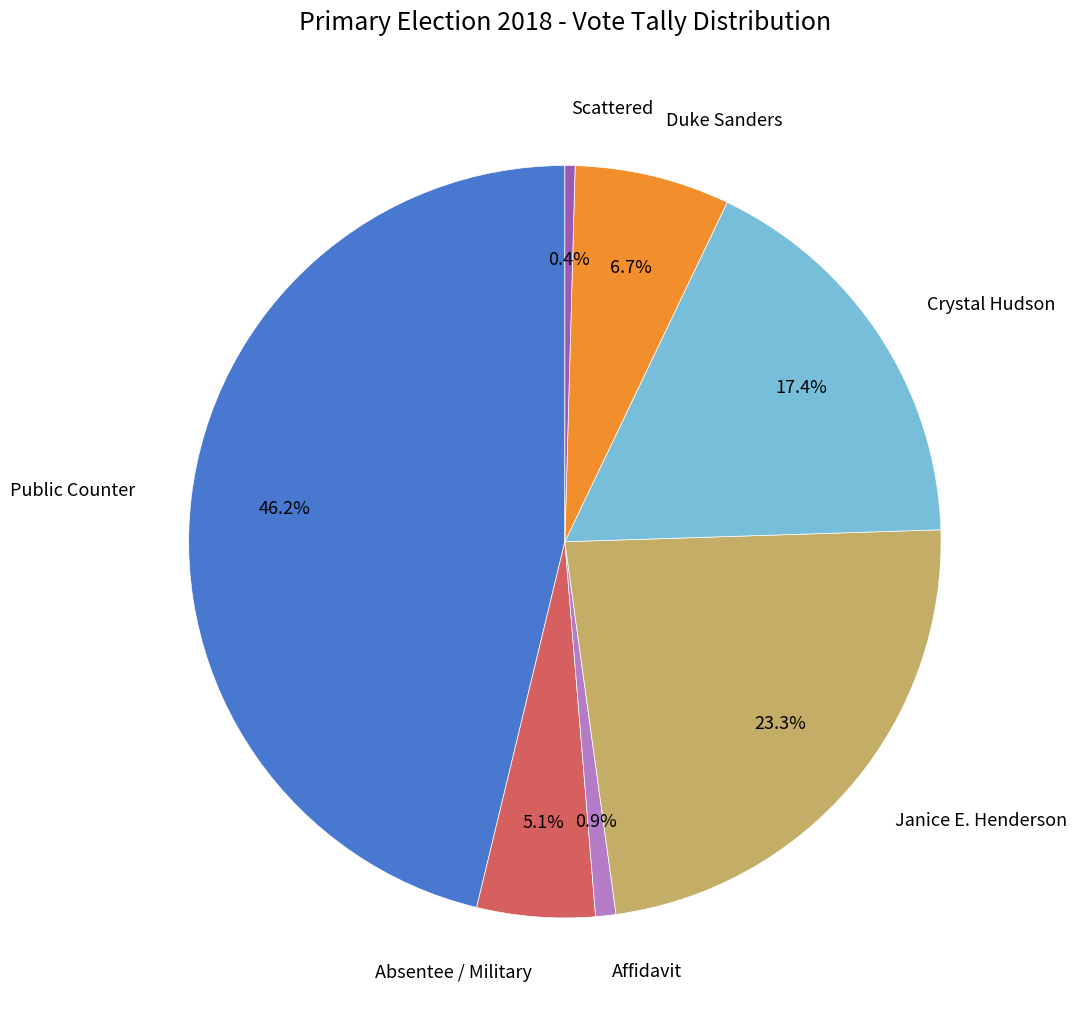

To the nearest percent, what is the average slice percentage?

14%